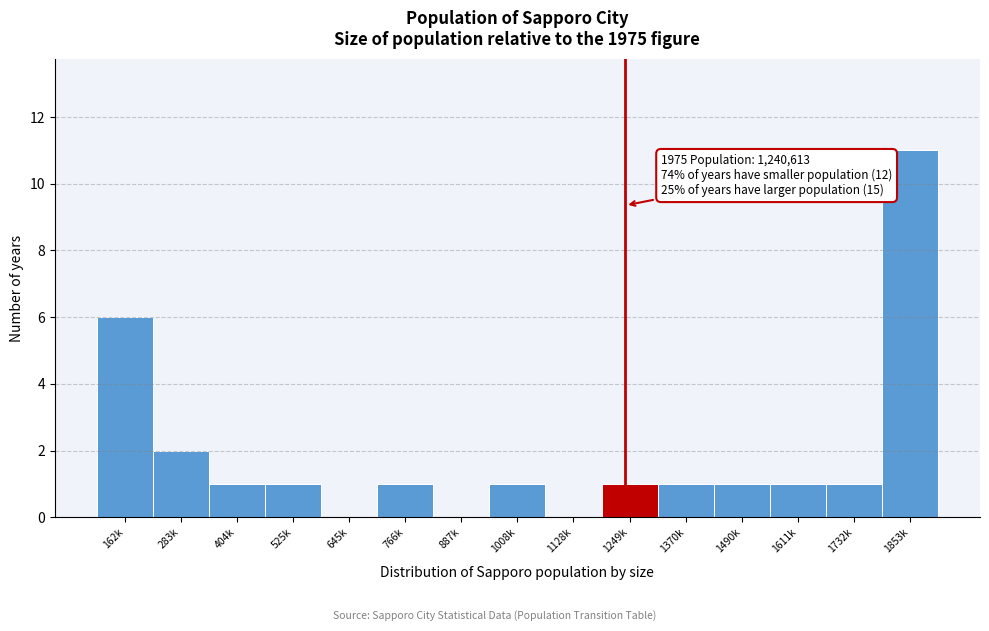

Reading left to right, extract all data points from this chart.

162k=6	283k=2	404k=1	525k=1	645k=0	766k=1	887k=0	1008k=1	1128k=0	1249k=1	1370k=1	1490k=1	1611k=1	1732k=1	1853k=11